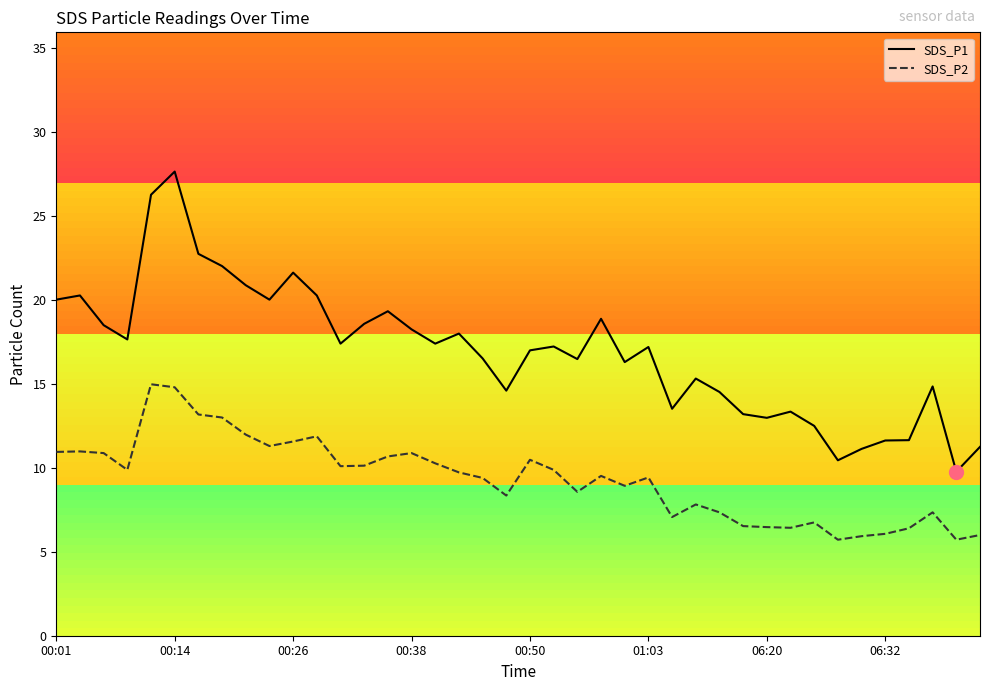

How many distinct data groups are displayed?

2